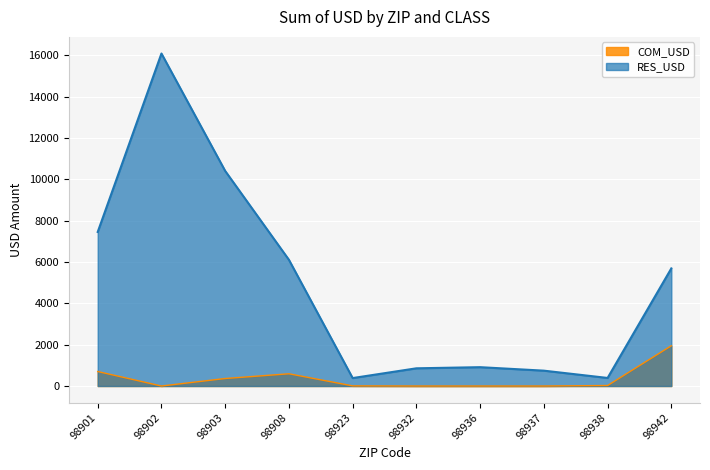

What is the highest value of the RES_USD series?

16081.2